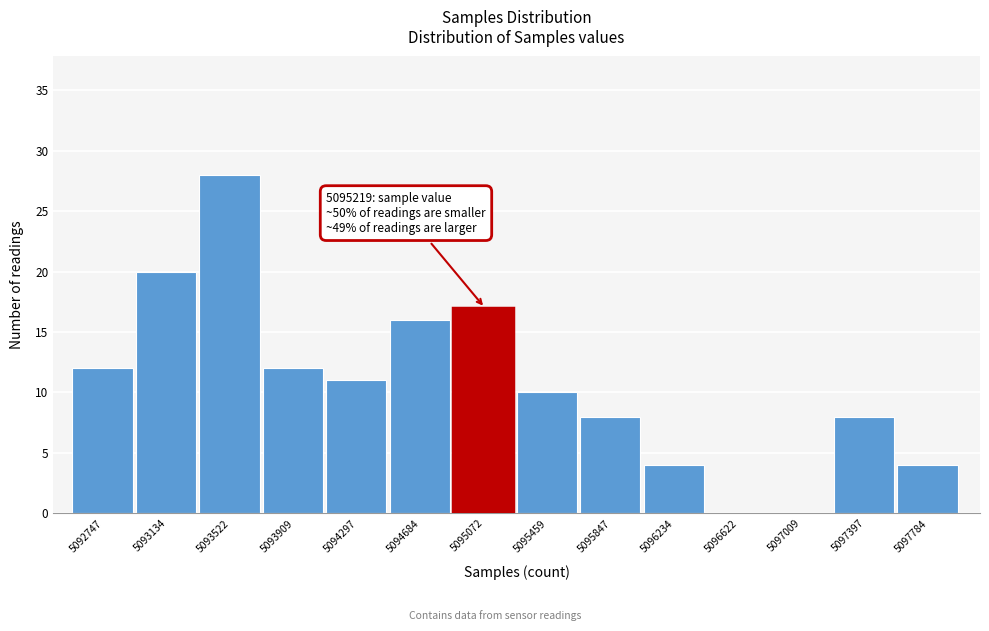

Reading left to right, list all the values displayed in this chart.

5092747=12	5093134=20	5093522=28	5093909=12	5094297=11	5094684=16	5095072=17	5095459=10	5095847=8	5096234=4	5096622=0	5097009=0	5097397=8	5097784=4